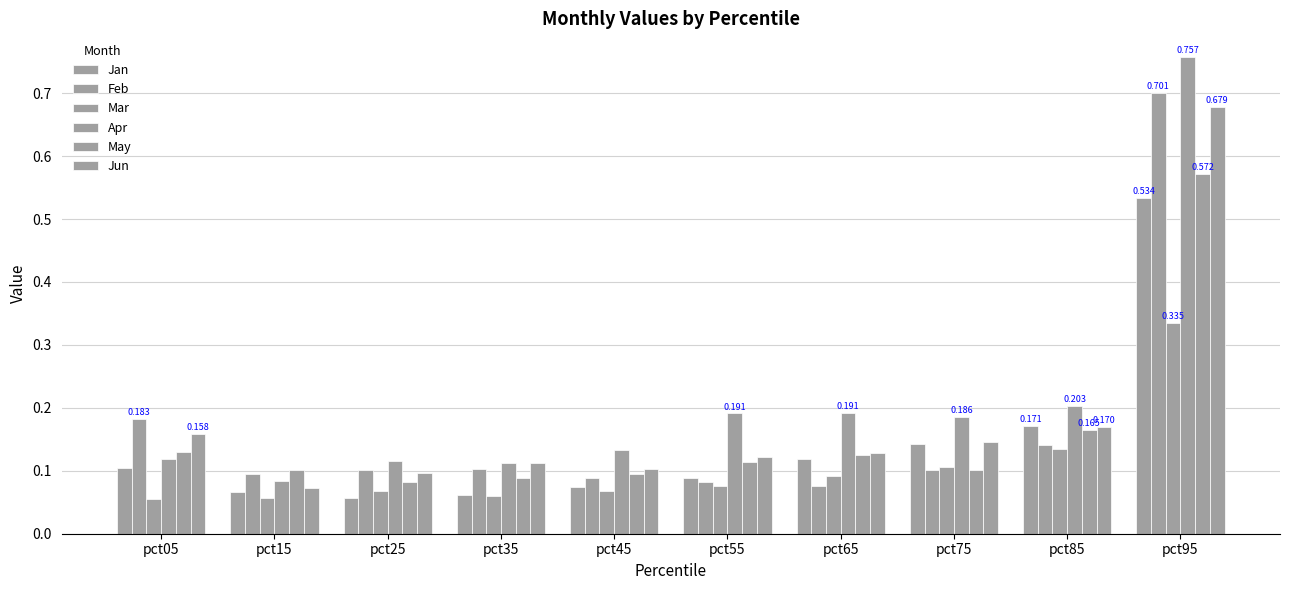

How many bars are there in total?

60